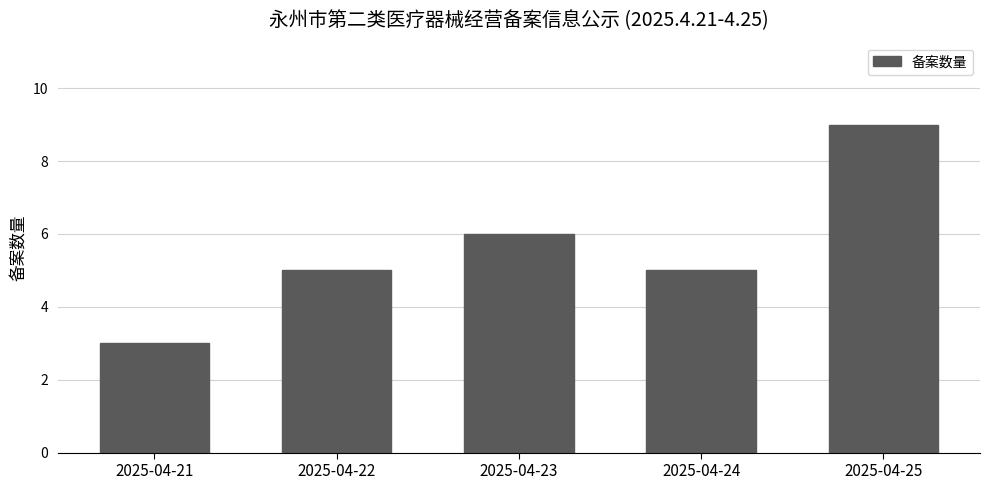

Reading left to right, extract all data points from this chart.

3	5	6	5	9